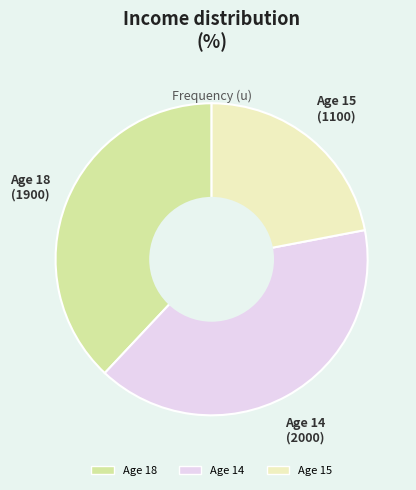

Does any single category account for the majority?

No